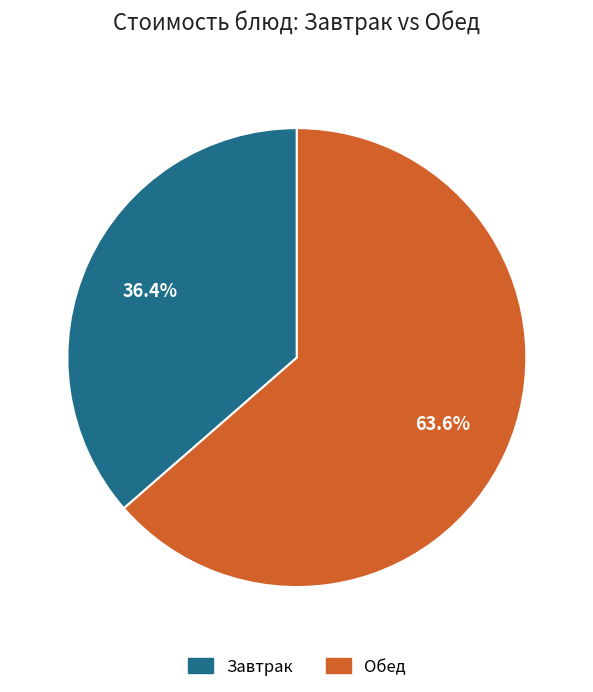

Is there any slice that represents more than half of the pie?

Yes